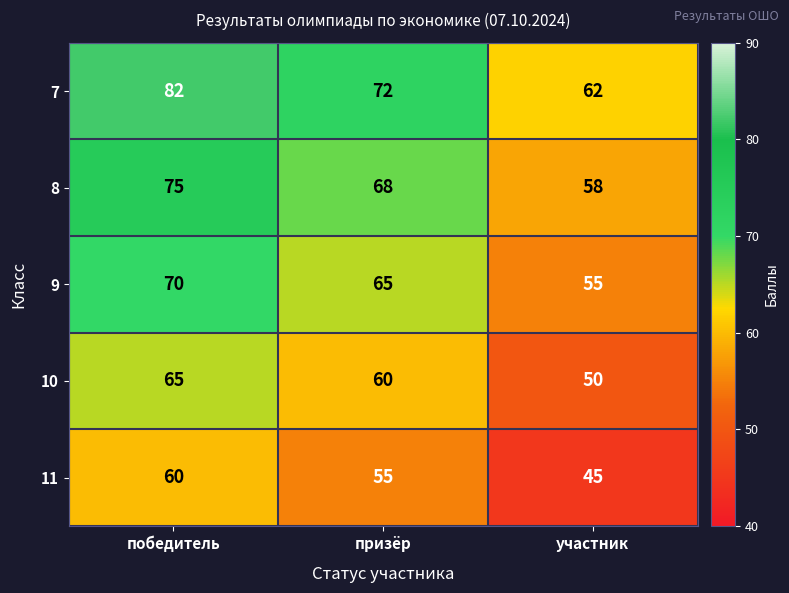

List the series in order of their peak value, lowest first.

11, 10, 9, 8, 7